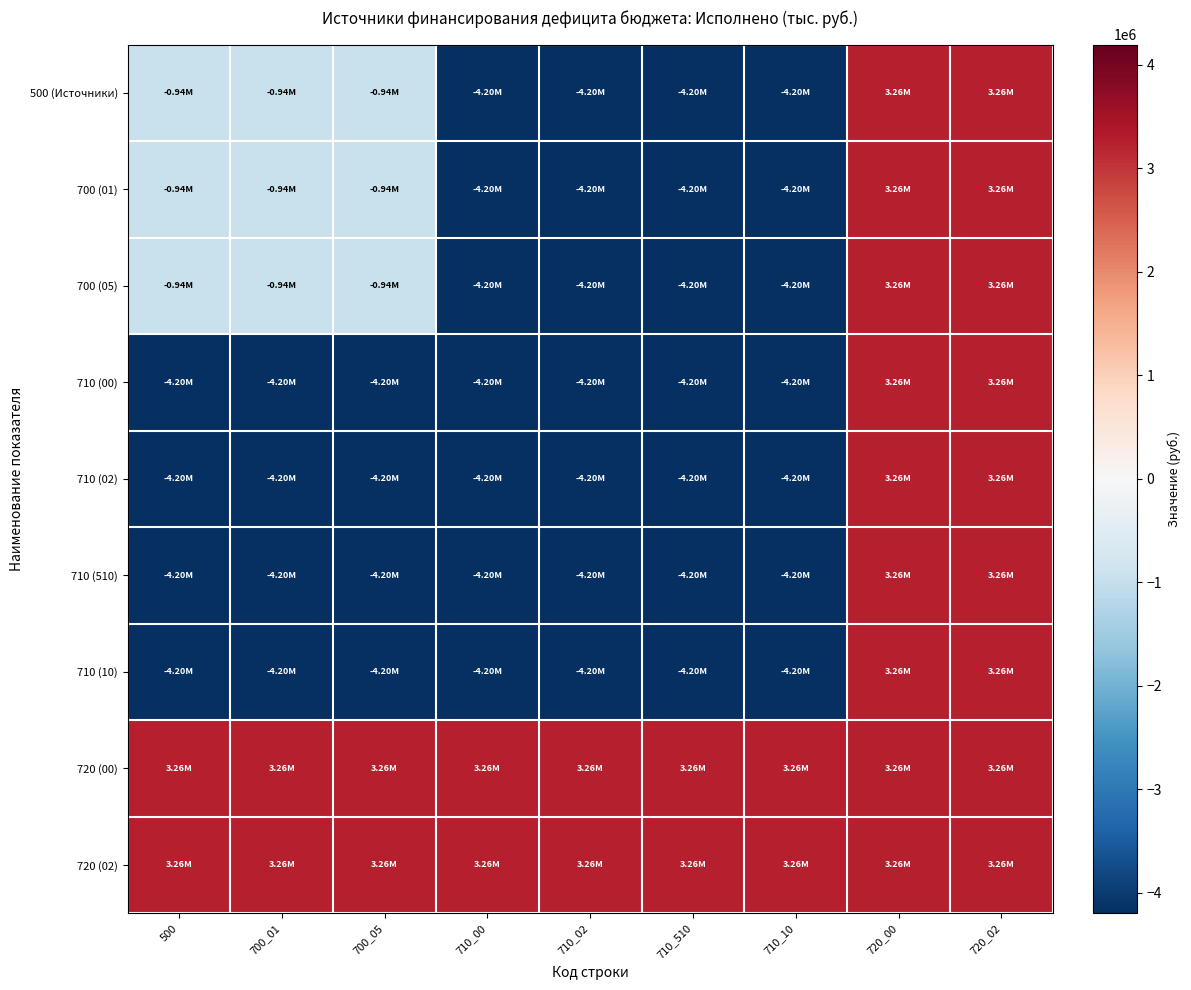

Which series has the largest total across all categories?

720 (00)